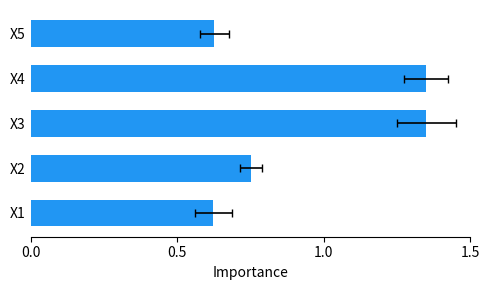

What is the value of the 5th bar from the left?

0.6